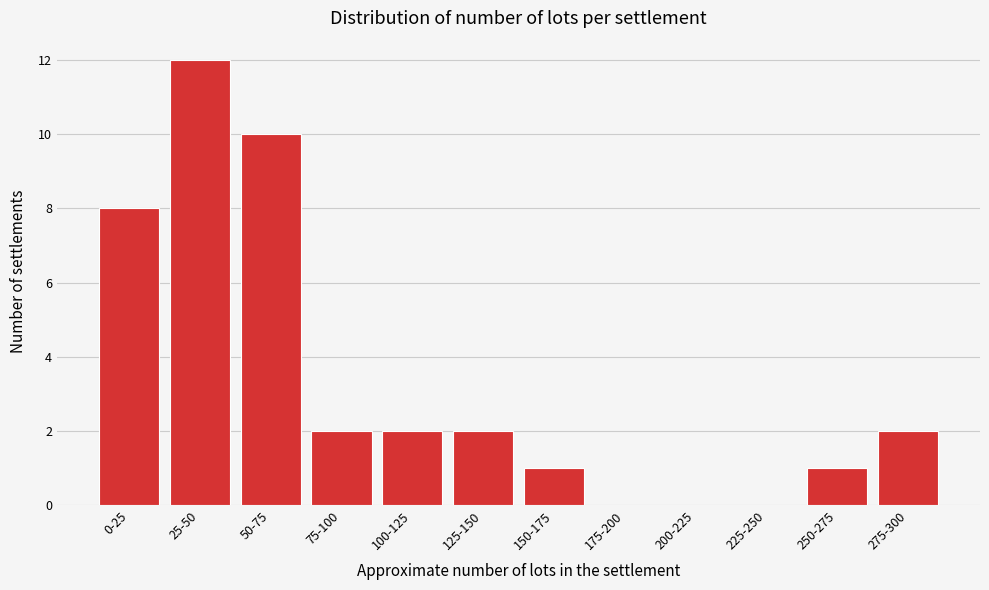

Reading left to right, what are all the values shown in this chart?

0-25=8	25-50=12	50-75=10	75-100=2	100-125=2	125-150=2	150-175=1	175-200=0	200-225=0	225-250=0	250-275=1	275-300=2